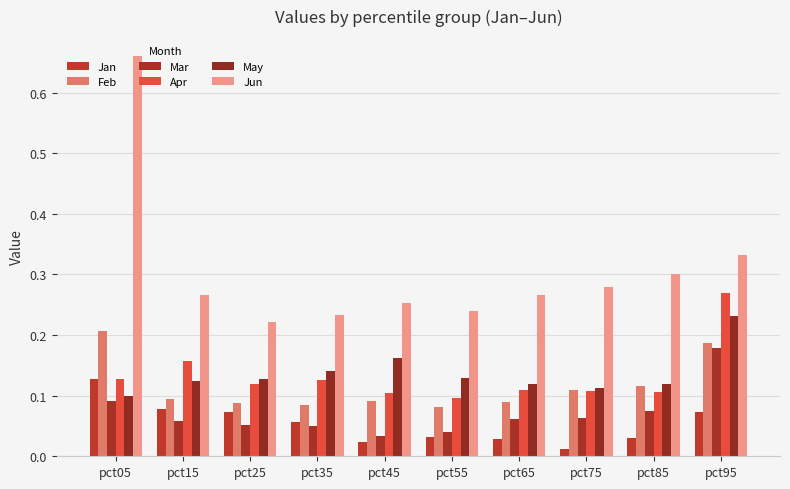

What is the sum of all May values?

1.4